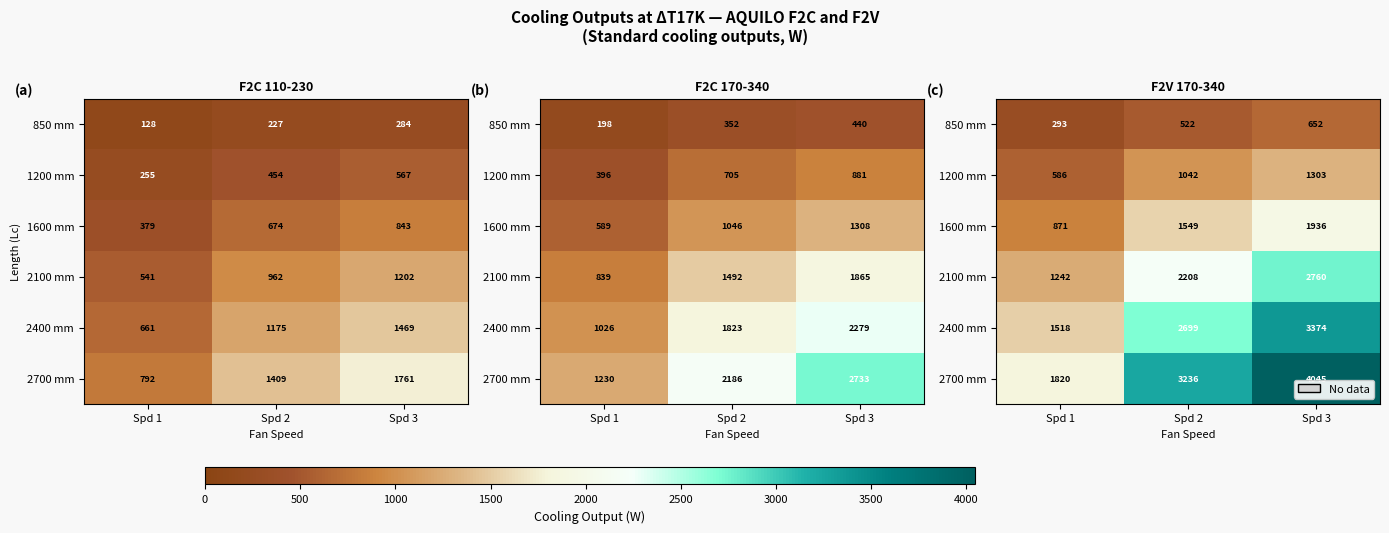

What is the average value of the 1200 mm series?

977